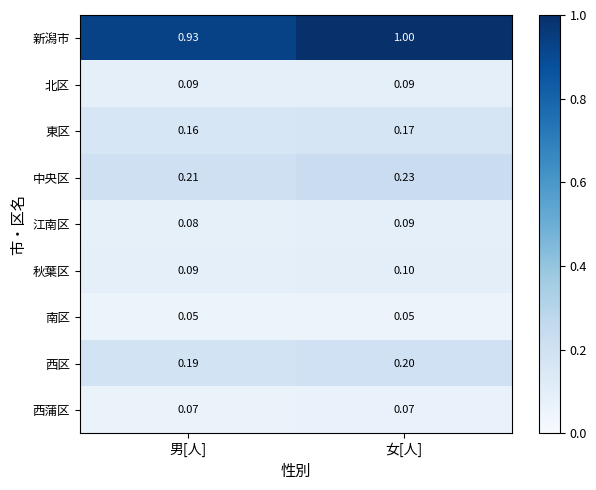

At which label does 西区 reach its minimum?

男[人]